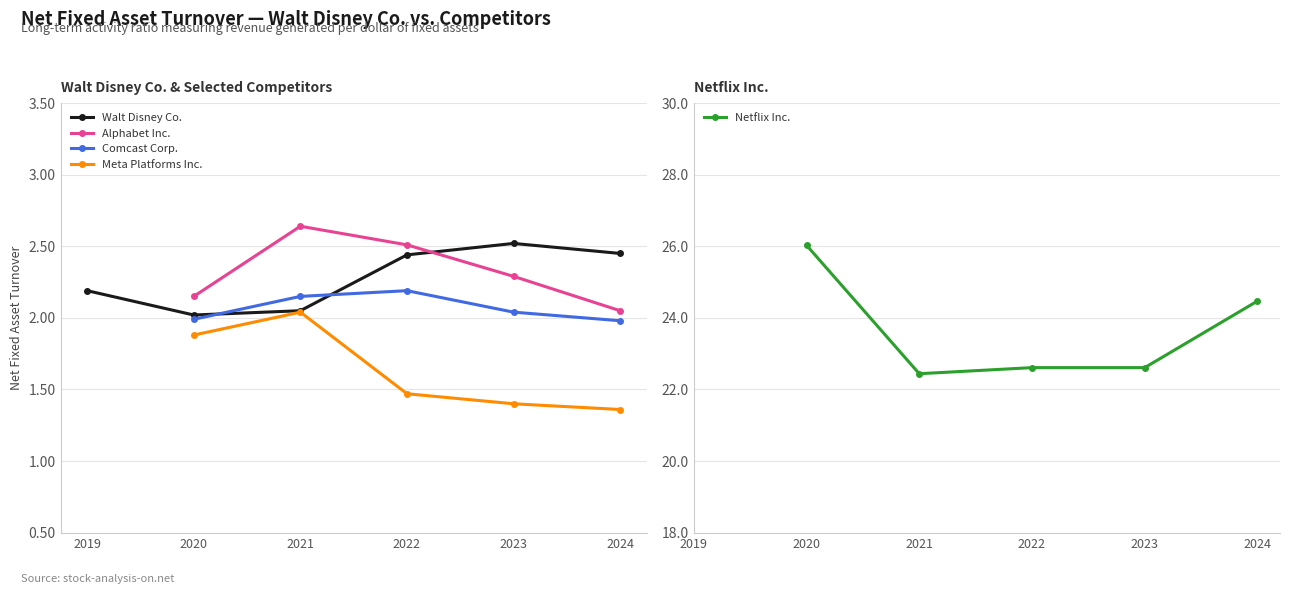

True or false: Comcast Corp. has more than 2 points higher than both neighbors.

False